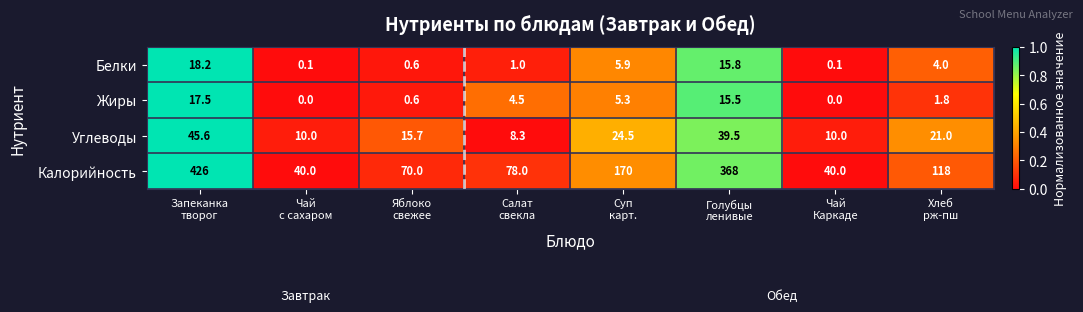

Which series has the widest spread of values?

Калорийность